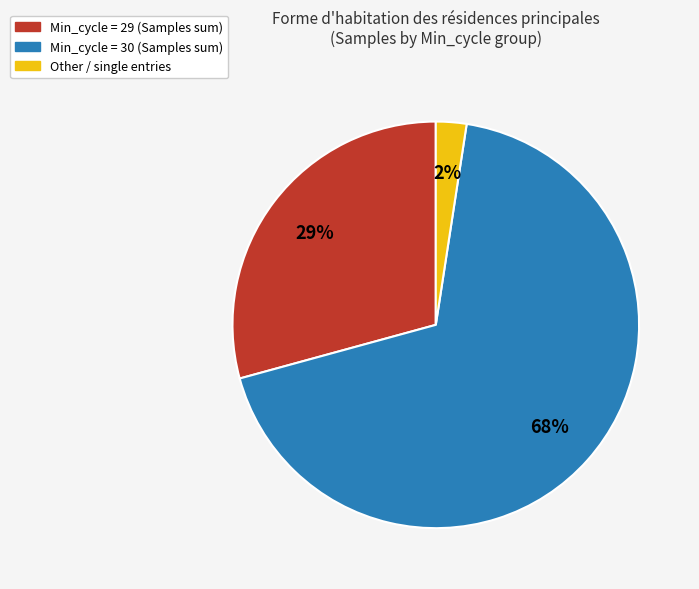

To the nearest percent, what is the average slice percentage?

33%